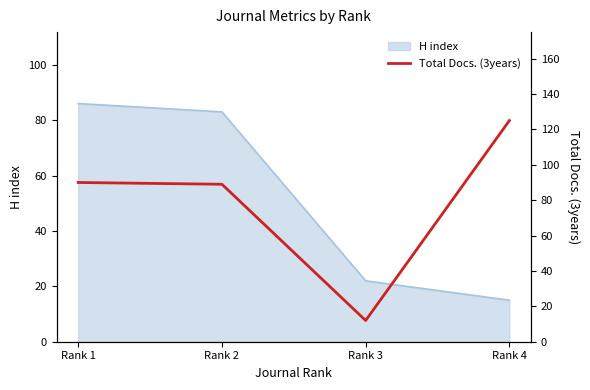

What is the sum of all values?

316